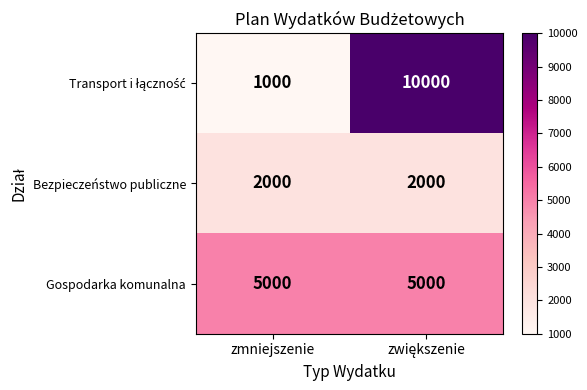

What is the average value of the Gospodarka komunalna series?

5000